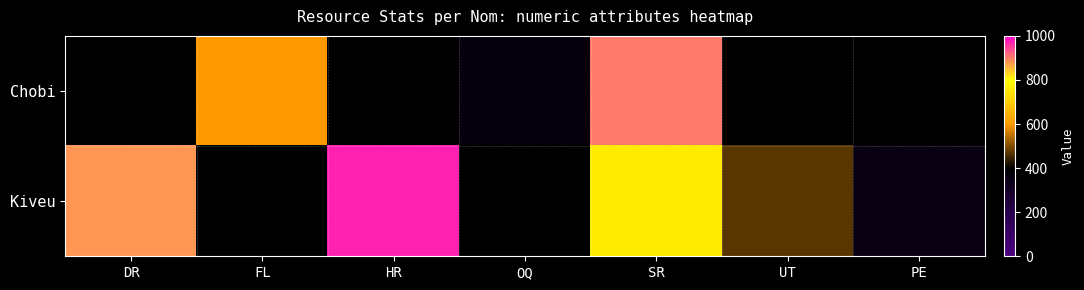

Which category has the highest value across all series?

HR